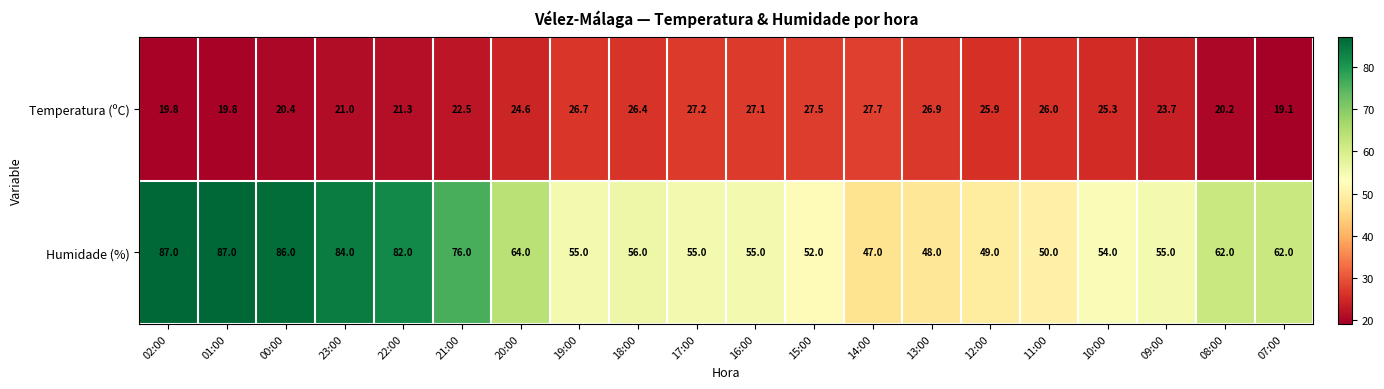

Between 23:00 and 10:00, which series saw the biggest shift?

Humidade (%)